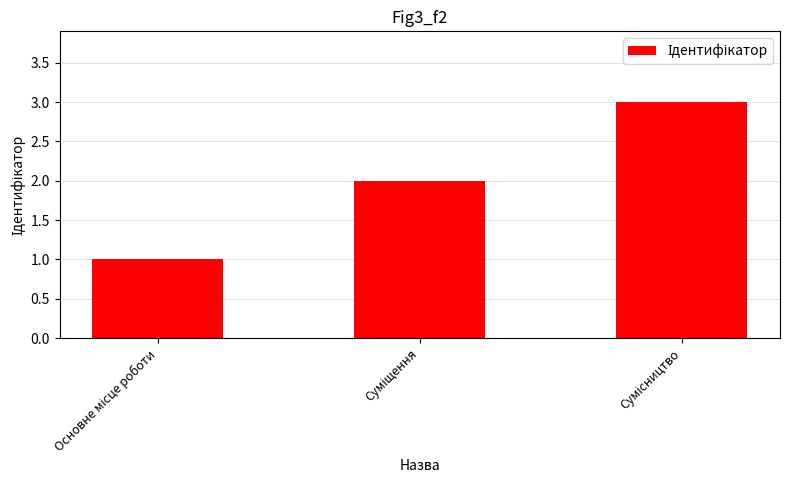

How many data points does each series have?

3